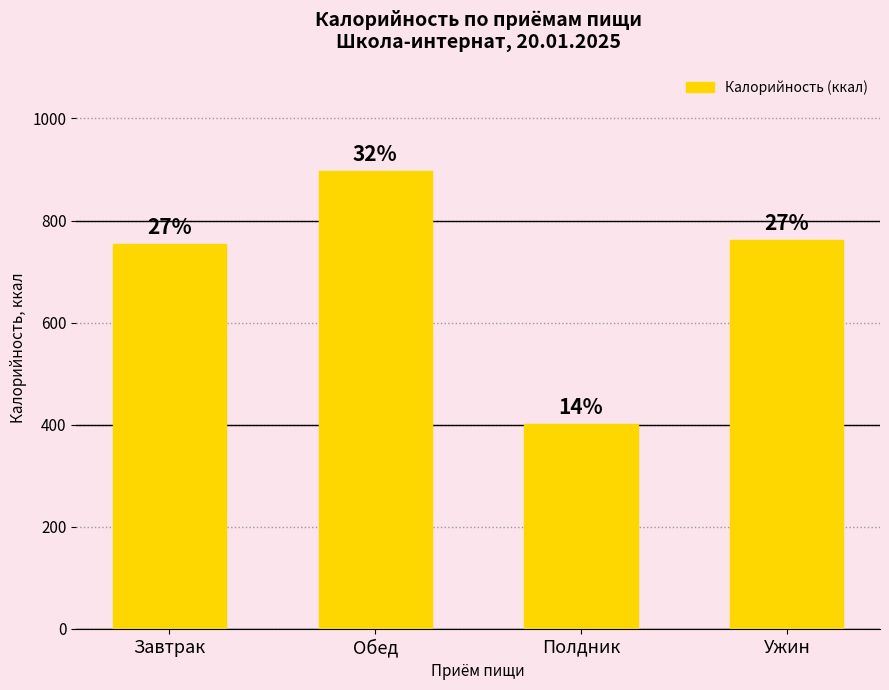

At which label does the data first exceed 762?

Обед